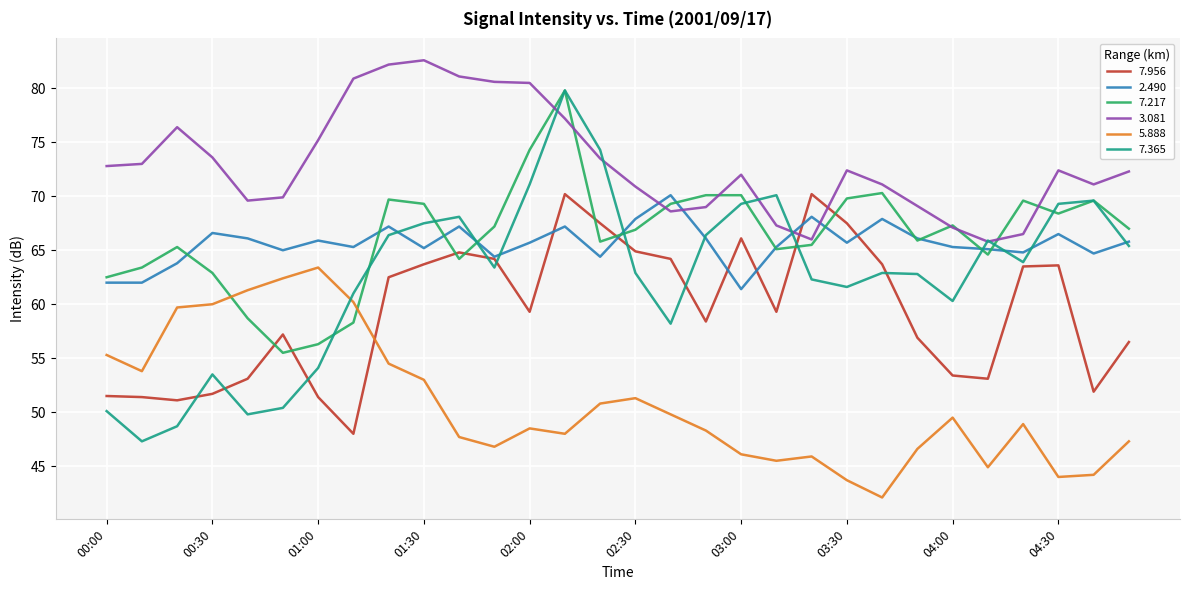

What is the lowest value of the 7.217 series?

55.5